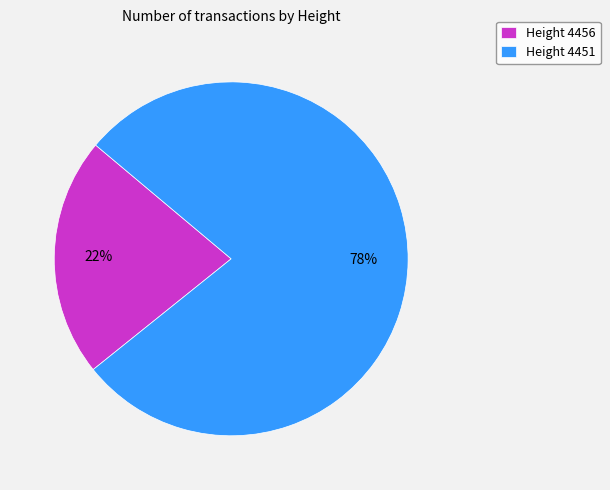

True or false: Height 4456 accounts for 34% of the total.

False